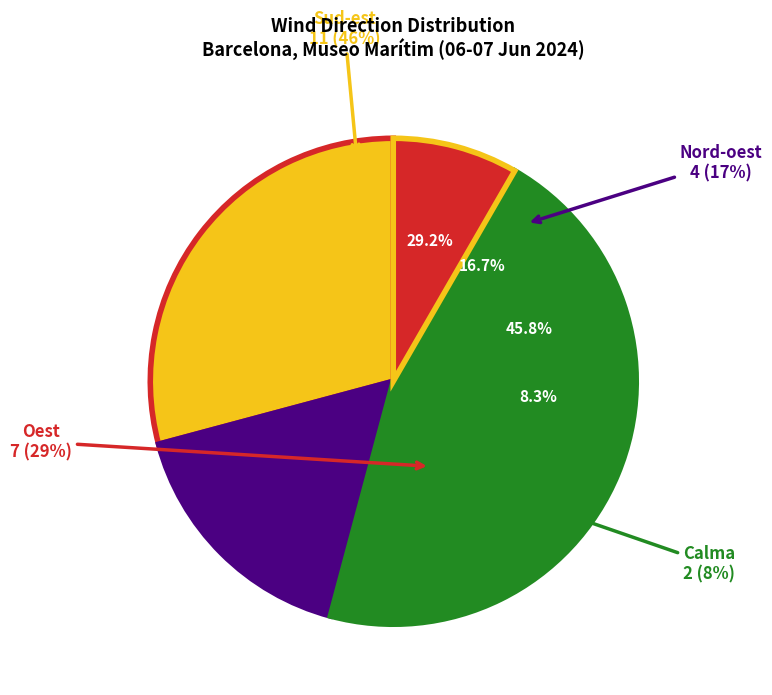

Between Calma and Nord-oest, which is larger?

Nord-oest